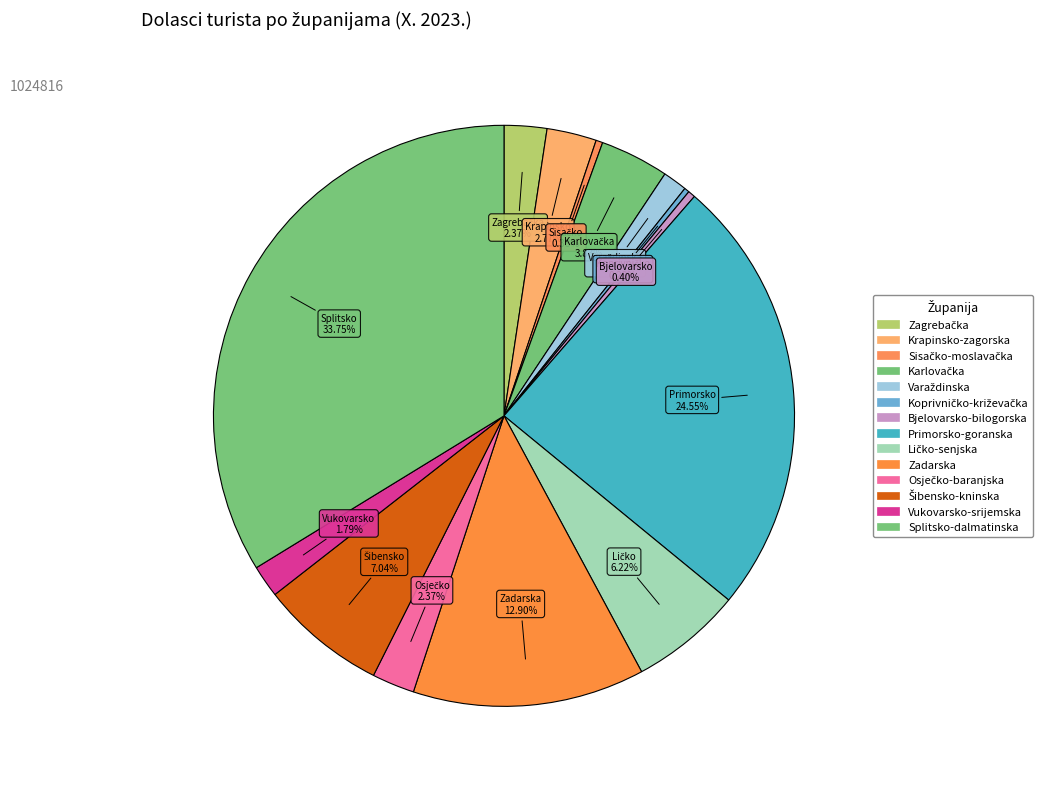

To the nearest percent, what is the average slice percentage?

7%